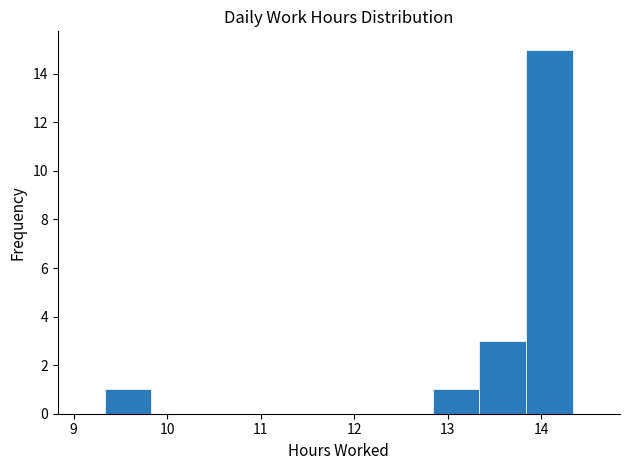

Reading left to right, transcribe this chart: for each bar, give the range it covers on the x-axis and its height. Neither the bar edges nor the heights are printed on the chart, so give them approximately, as read against the axes.

9.3 to 9.8: 1
9.8 to 10.3: 0
10.3 to 10.8: 0
10.8 to 11.3: 0
11.3 to 11.8: 0
11.8 to 12.3: 0
12.3 to 12.8: 0
12.8 to 13.3: 1
13.3 to 13.8: 3
13.8 to 14.3: 15